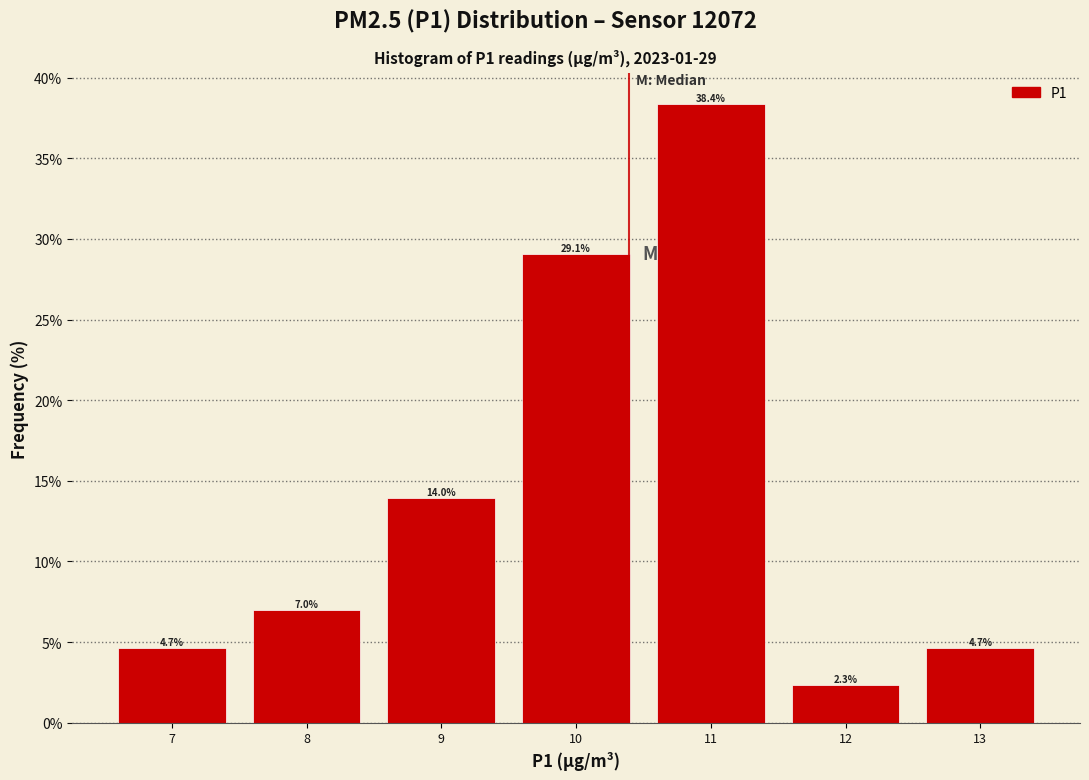

Which range on the x-axis has the tallest bar?

10.5 to 11.5